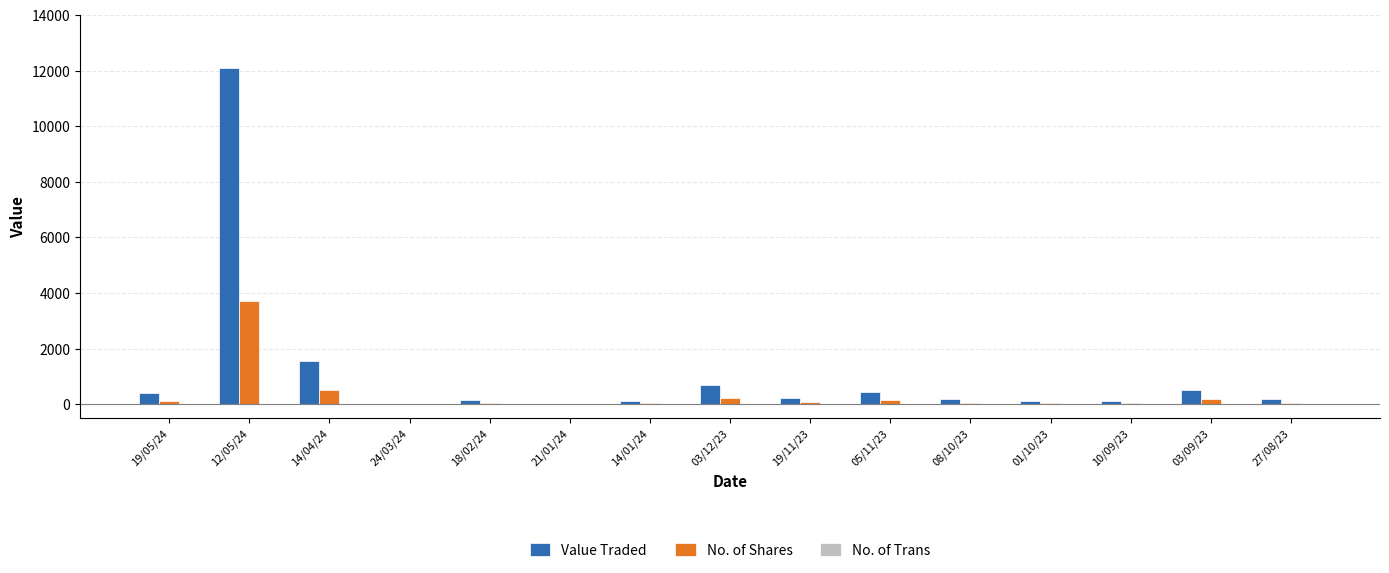

Between 12/05/24 and 01/10/23, which series saw the biggest shift?

Value Traded